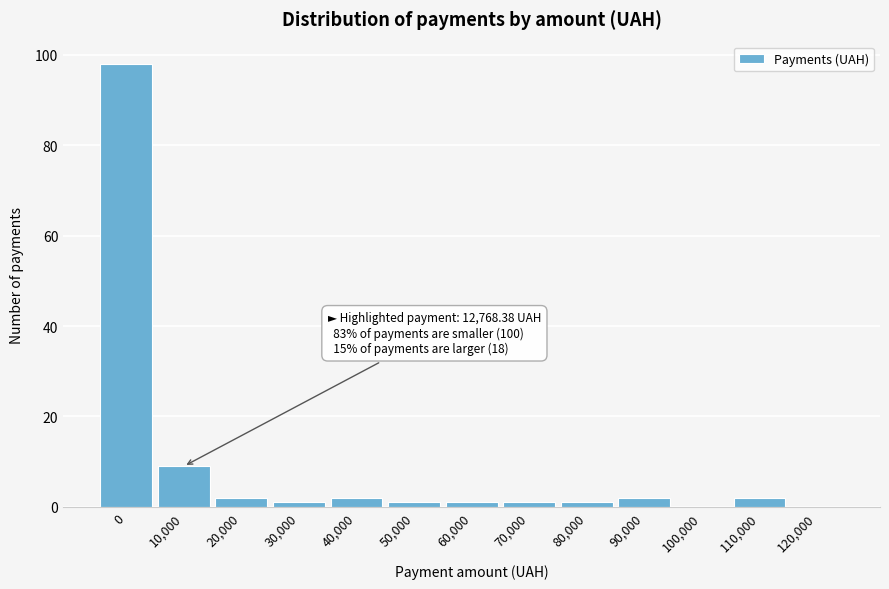

Reading left to right, transcribe all the data shown in this chart.

0=98	10,000=9	20,000=2	30,000=1	40,000=2	50,000=1	60,000=1	70,000=1	80,000=1	90,000=2	100,000=0	110,000=2	120,000=0